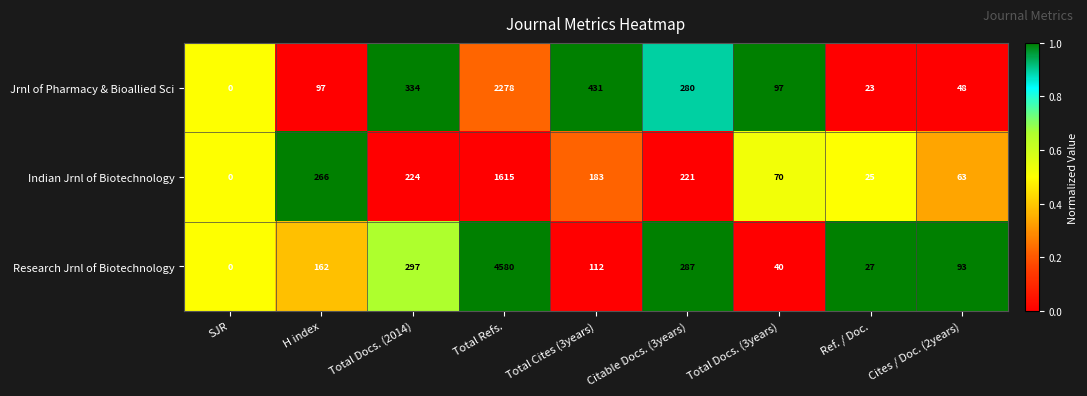

Which series has the largest total across all categories?

Research Jrnl of Biotechnology